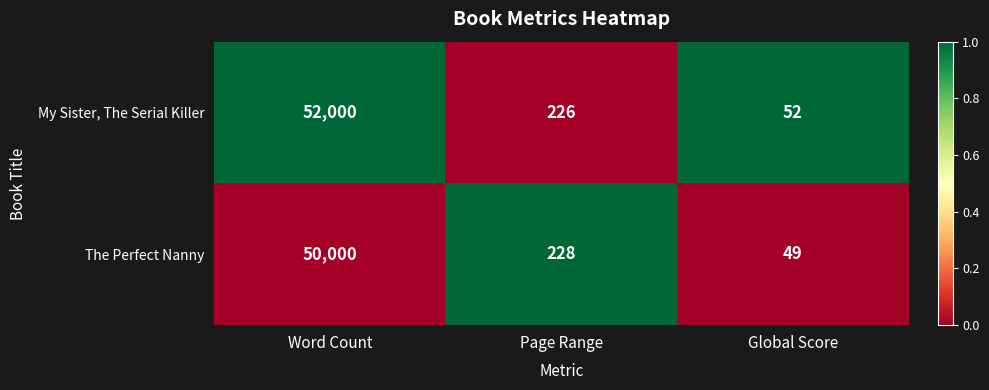

How many series are shown in this chart?

2